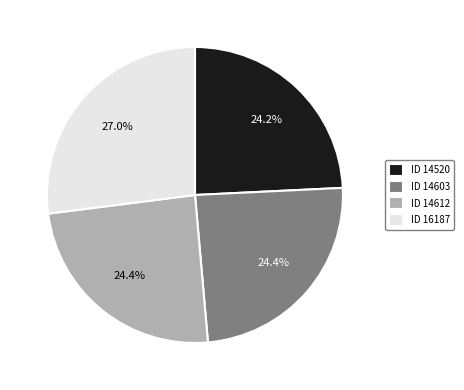

To the nearest percent, what is the average slice percentage?

25%